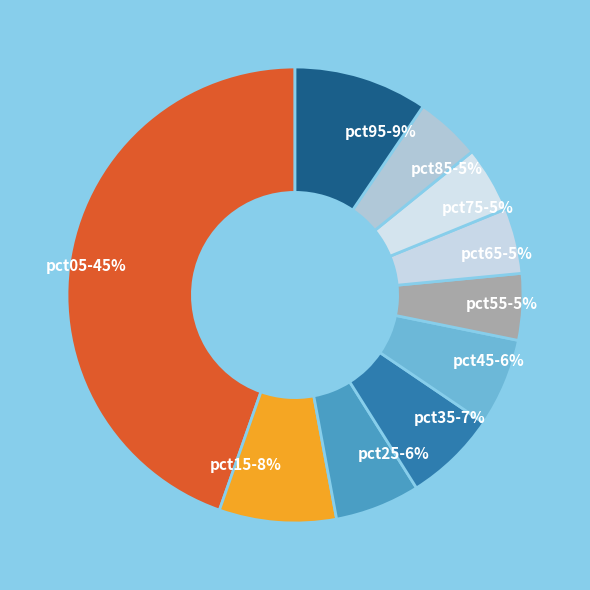

Is the sum of pct25 and pct55 greater than half?

No